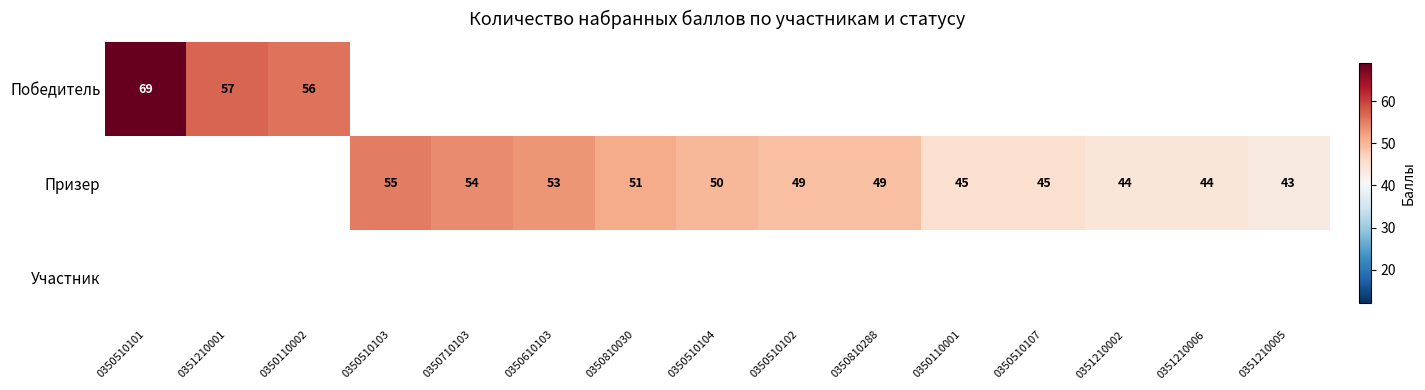

Is it true that Призер equals 13 at 0350510102?

False